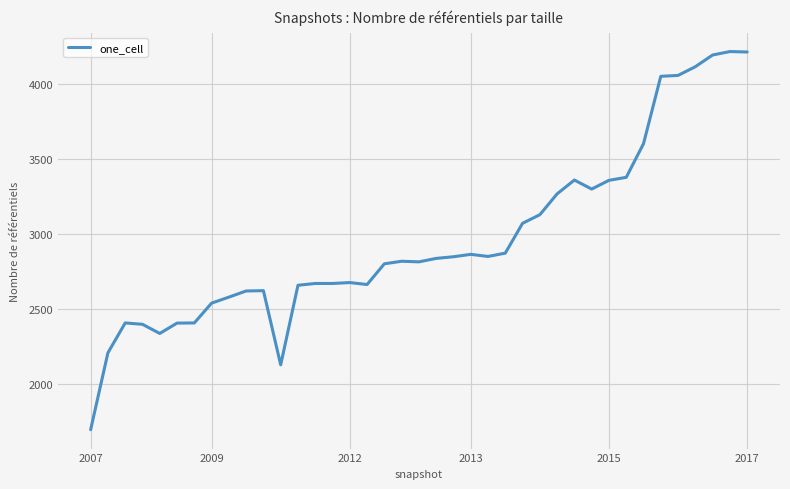

What is the difference between the maximum and minimum values?

2519